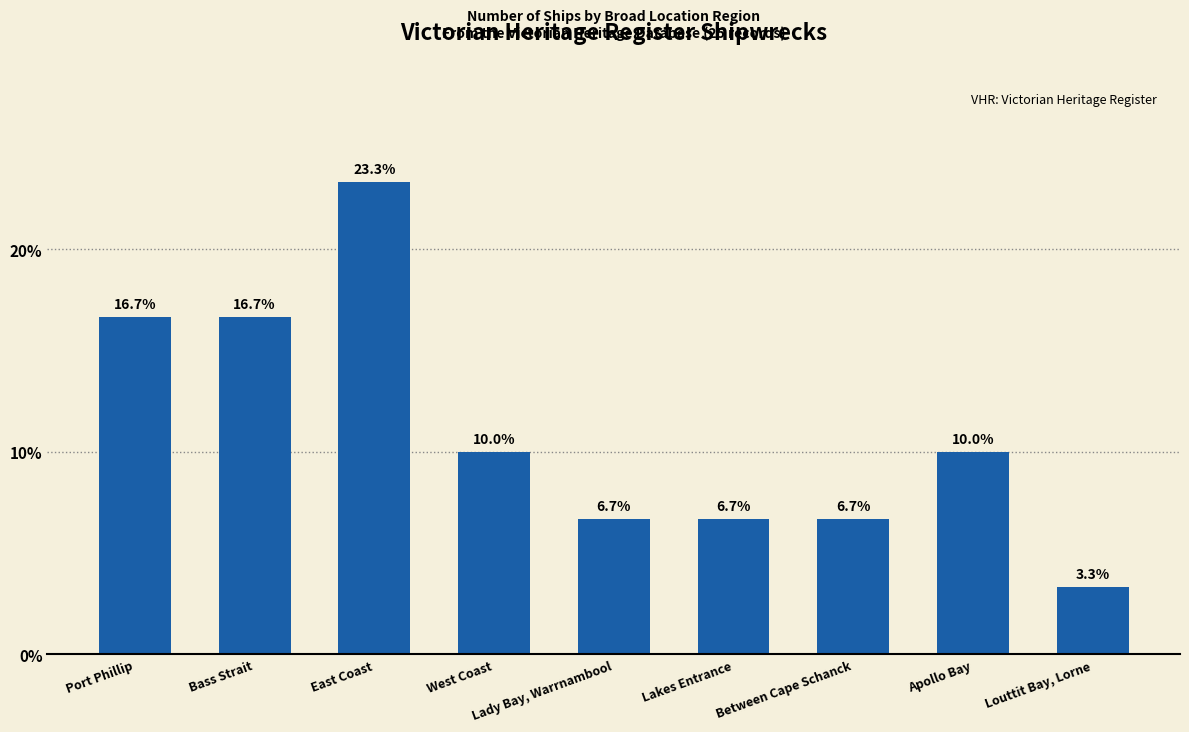

What is the difference between the second highest and second lowest values?

10.0